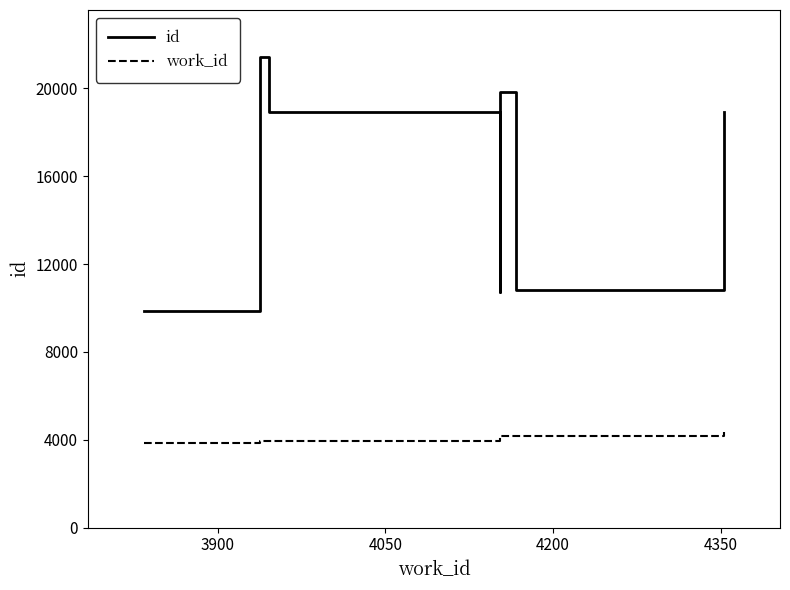

Reading left to right, what are all the values shown in this chart?

id: 9865	21428	18913	10720	10728	19833	10809	18905
work_id: 3834	3938	3946	4153	4153	4153	4167	4353